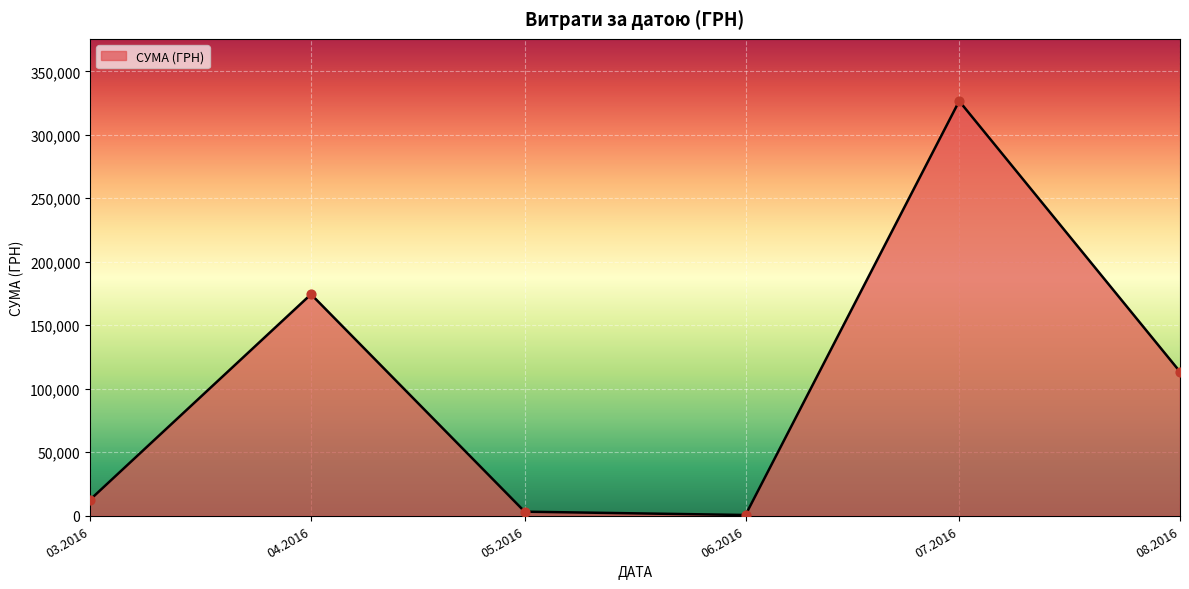

What is the change in value from 04.2016 to 08.2016?

-61036.2